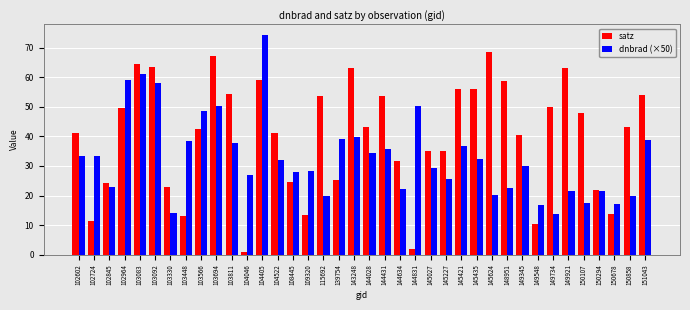

Rank the series by their maximum value, from highest to lowest.

dnbrad (×50), satz